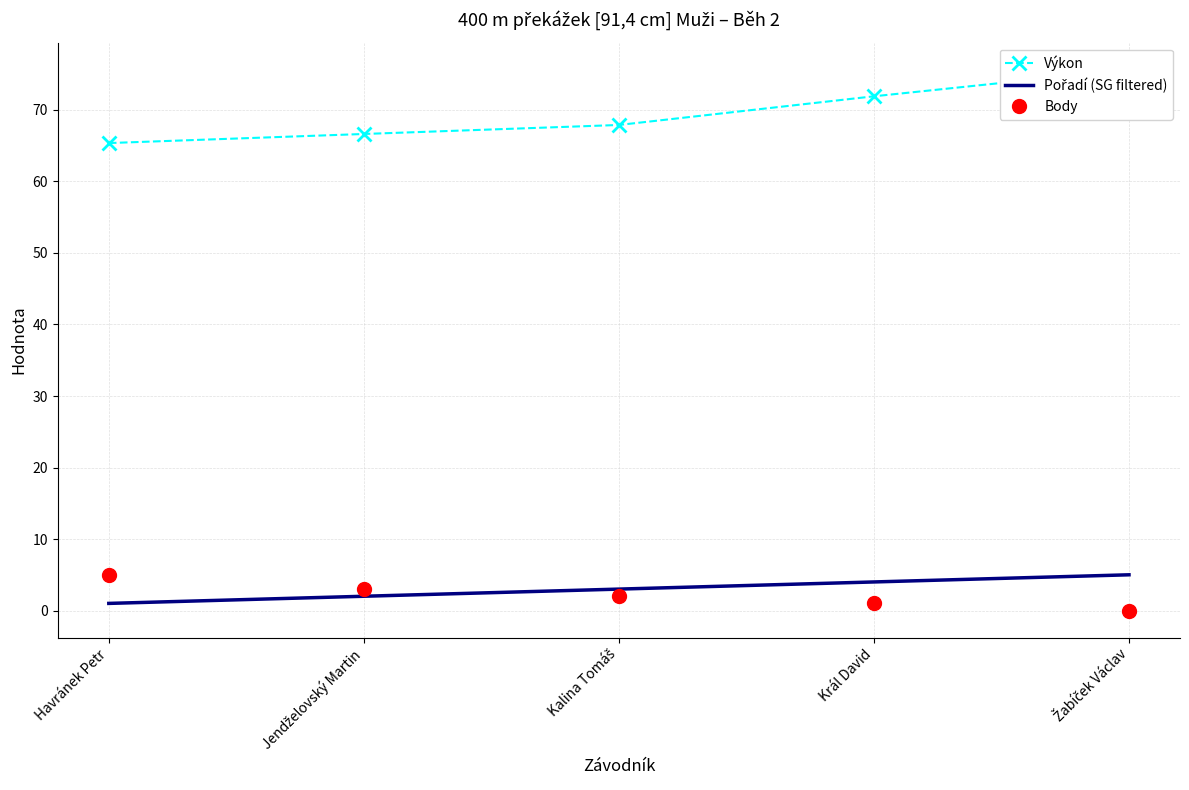

Reading left to right, transcribe all the data shown in this chart.

Výkon: 65.4	66.6	67.9	71.9	75.6
Pořadí (SG filtered): 1.0	2.0	3.0	4.0	5.0
Body: 5.0	3.0	2.0	1.0	0.0